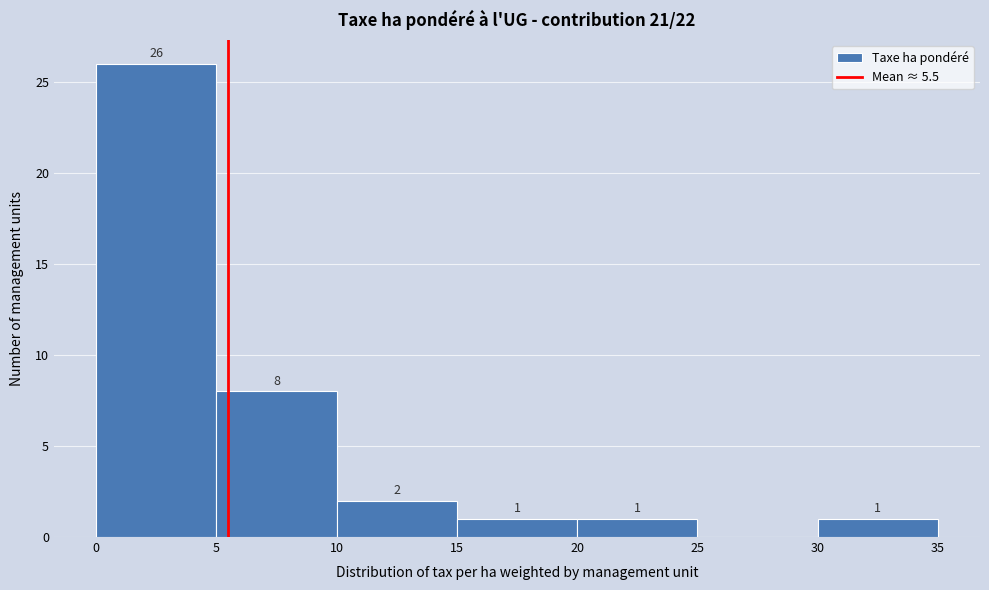

Which range on the x-axis has the tallest bar?

0 to 5